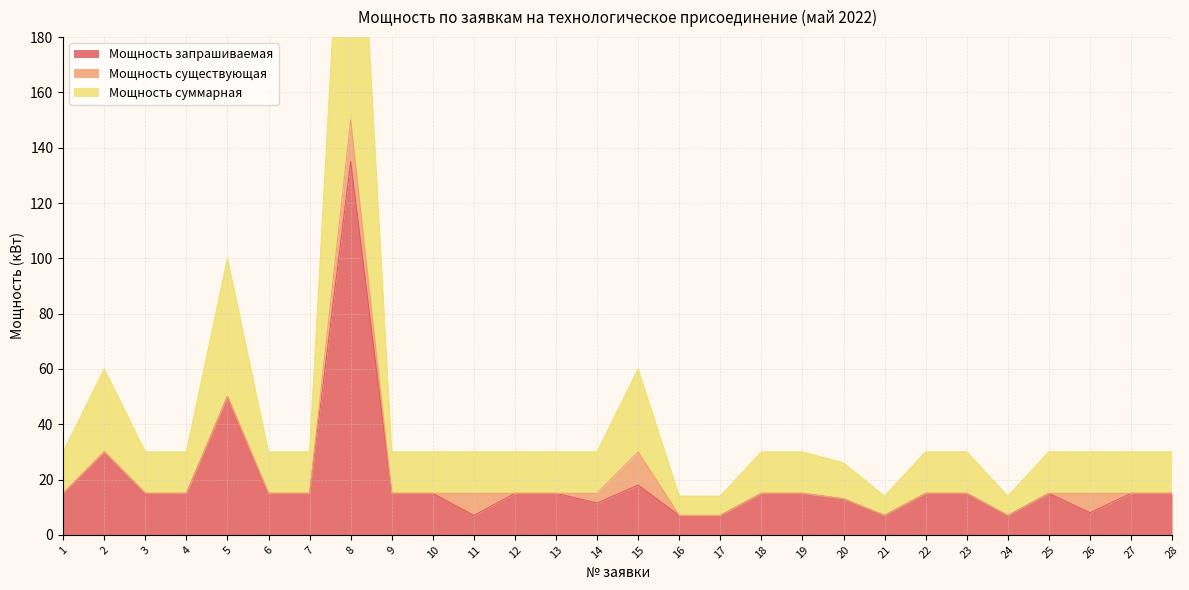

Is it true that Мощность запрашиваемая equals 22.9 at 10?

False